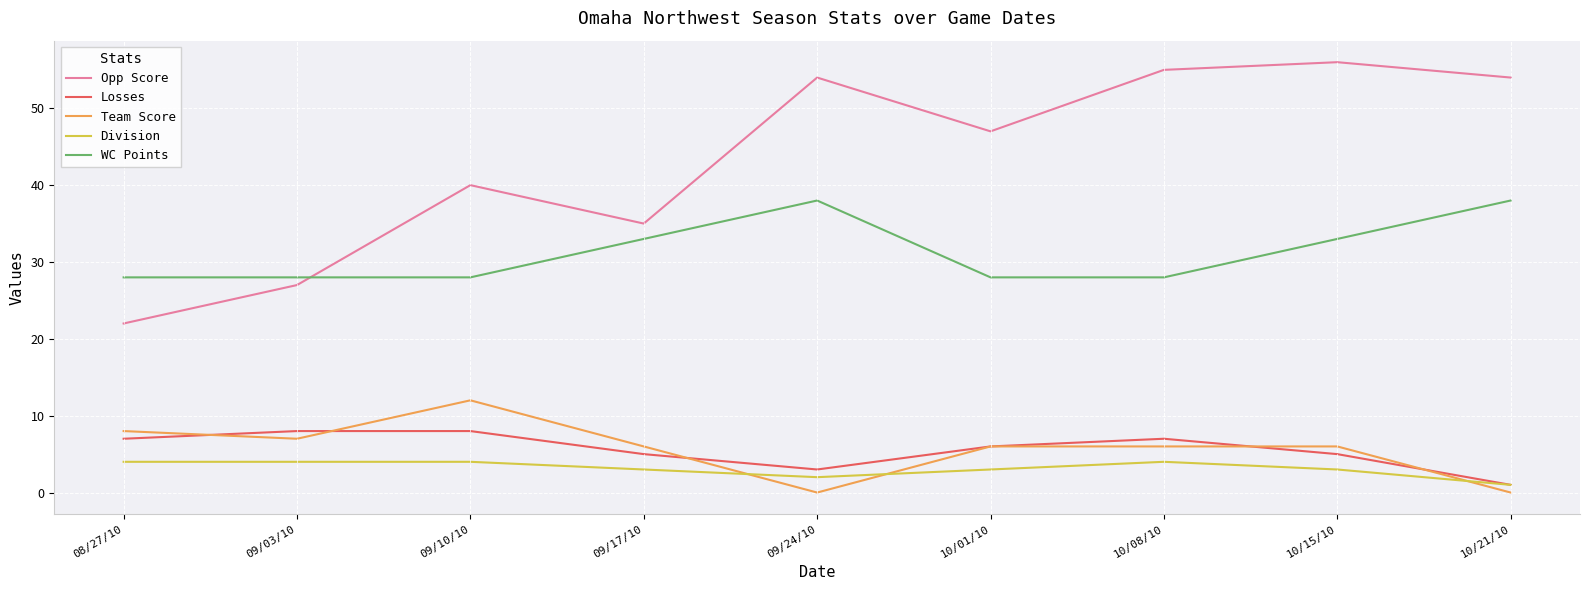

The value of Losses at 09/17/10 is 5. True or false?

True